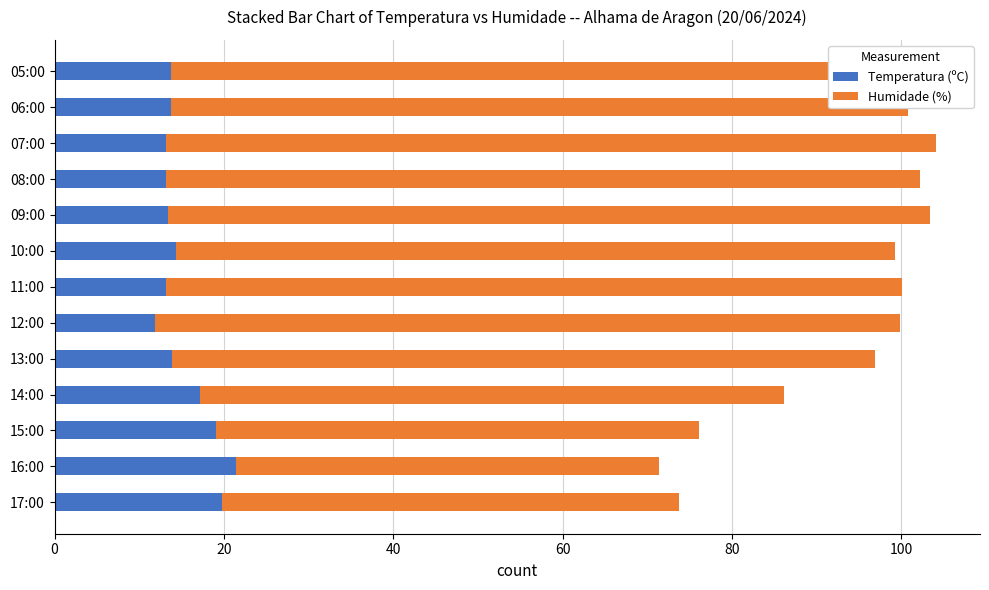

What is the total value across all series at 08:00?

102.2